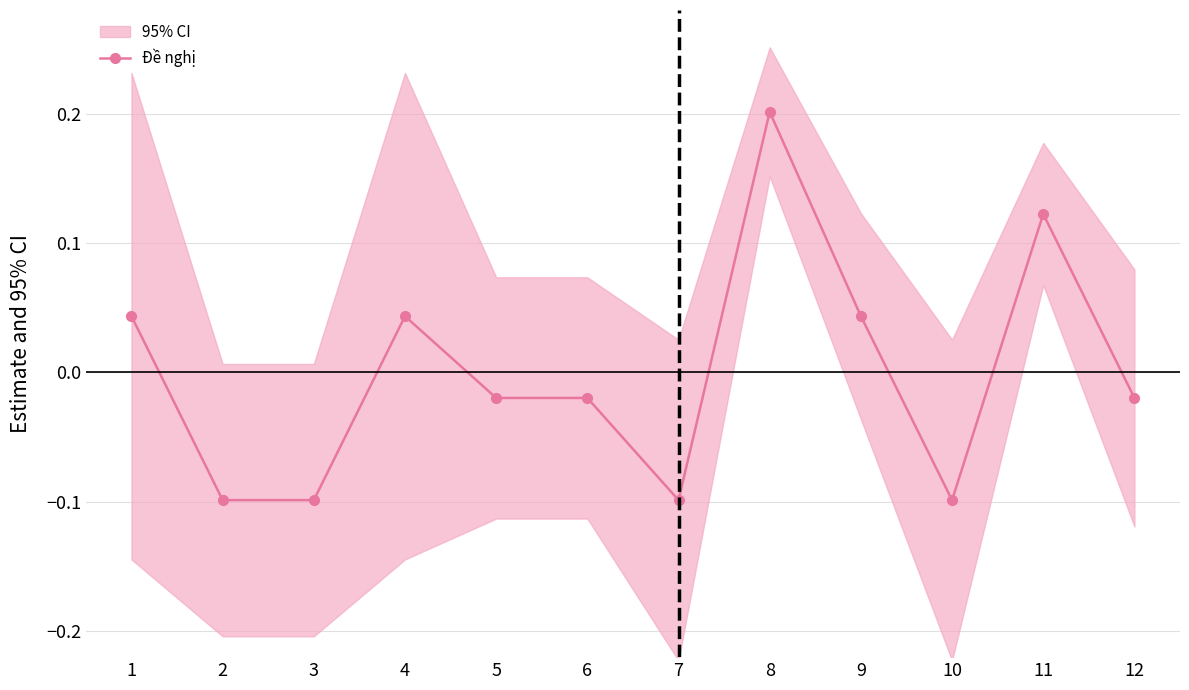

Reading left to right, extract all data points from this chart.

0.0	-0.1	-0.1	0.0	-0.0	-0.0	-0.1	0.2	0.0	-0.1	0.1	-0.0